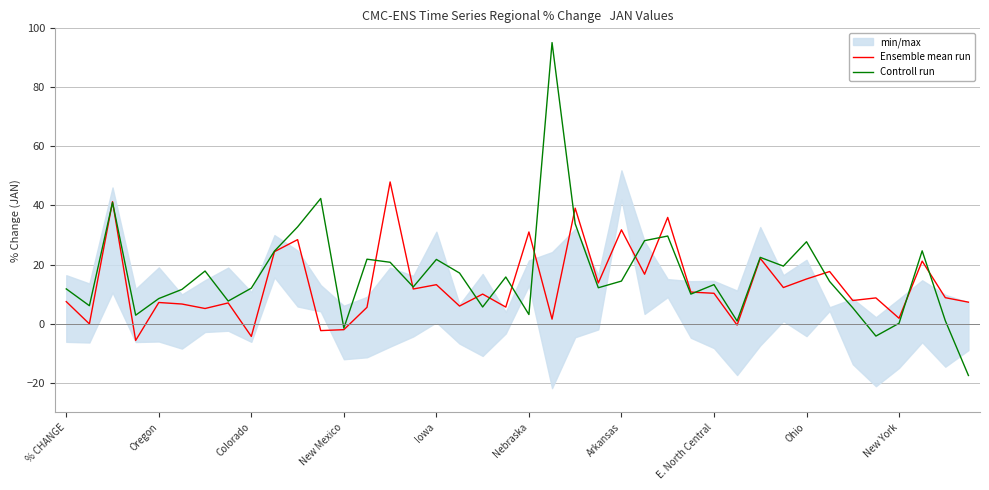

True or false: Controll run has a value of 21.7 at Iowa.

True